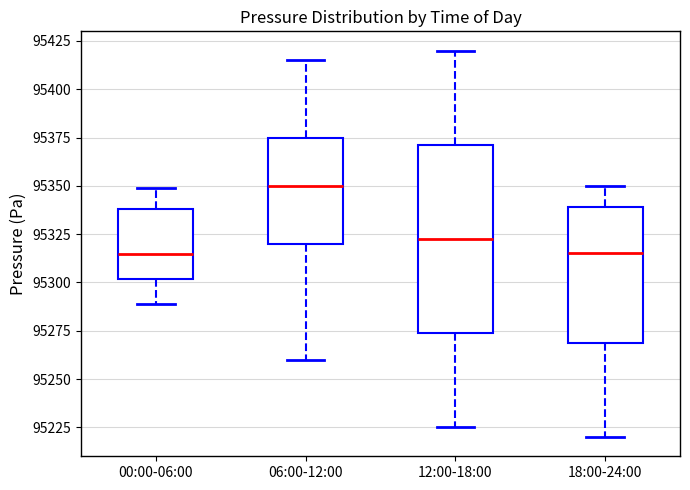

Which box's median line is the highest?

06:00-12:00